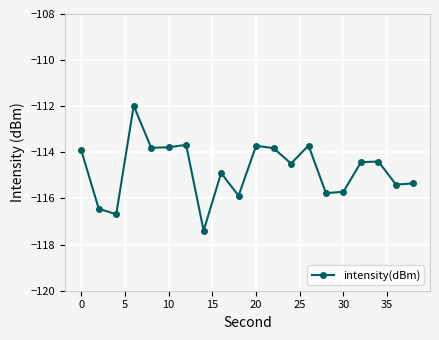

What is the minimum value shown in the chart?

-117.4